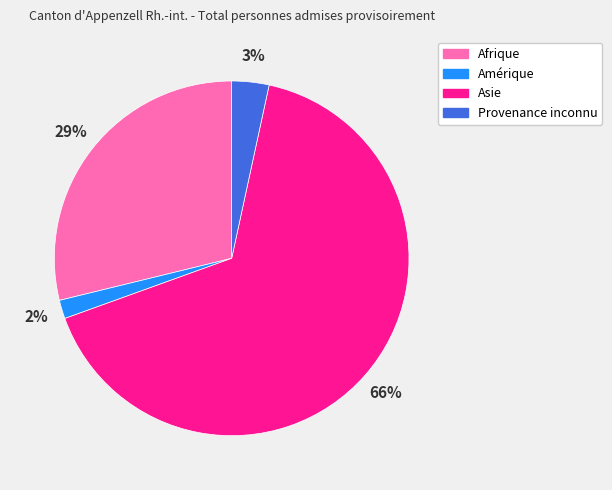

How many segments does this pie chart have?

4